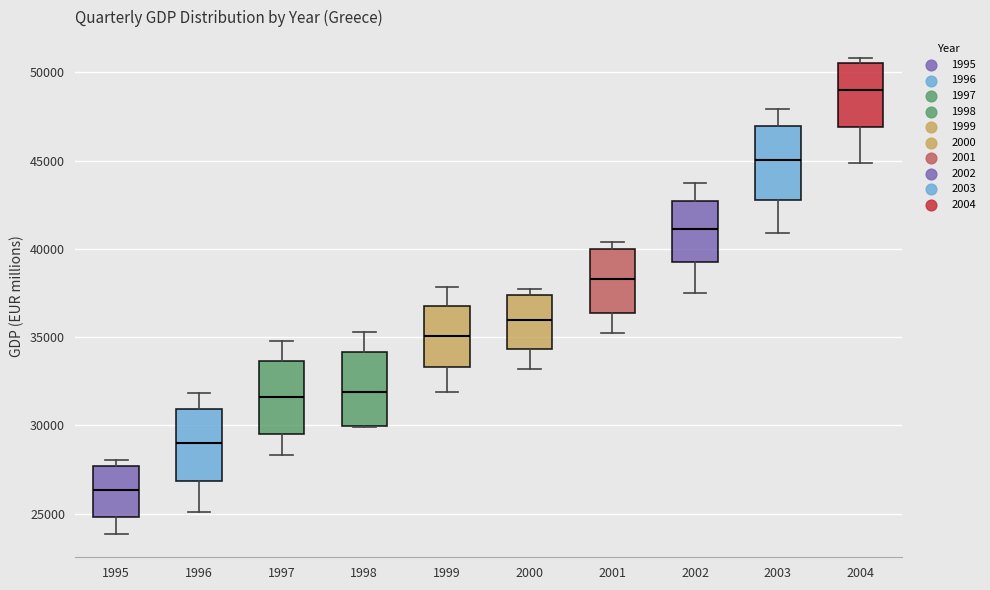

Reading left to right, read every box against the y-axis: the position of its median line, the range the box covers, and the ends of its whiskers. The values are not printed on the chart, so give them approximately, as read against the axis.

1995: median 26500, box 25000 to 27500, whiskers 24000 to 28000
1996: median 29000, box 27000 to 31000, whiskers 25000 to 32000
1997: median 31500, box 29500 to 33500, whiskers 28500 to 35000
1998: median 32000, box 30000 to 34000, whiskers 30000 to 35500
1999: median 35000, box 33500 to 37000, whiskers 32000 to 38000
2000: median 36000, box 34500 to 37500, whiskers 33000 to 38000
2001: median 38500, box 36500 to 40000, whiskers 35000 to 40500
2002: median 41000, box 39500 to 42500, whiskers 37500 to 44000
2003: median 45000, box 43000 to 47000, whiskers 41000 to 48000
2004: median 49000, box 47000 to 50500, whiskers 45000 to 51000